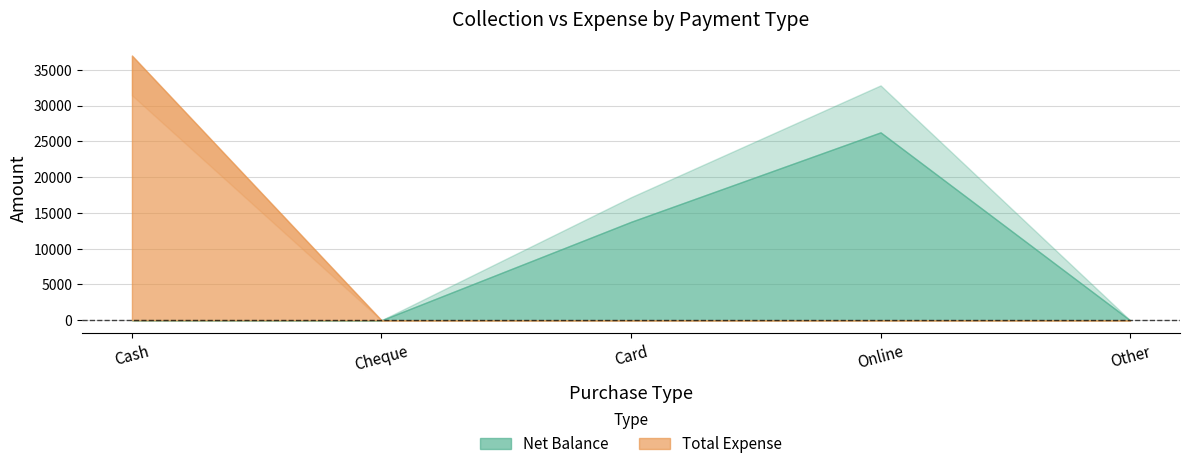

Where is the first local minimum for Net Balance?

Cheque